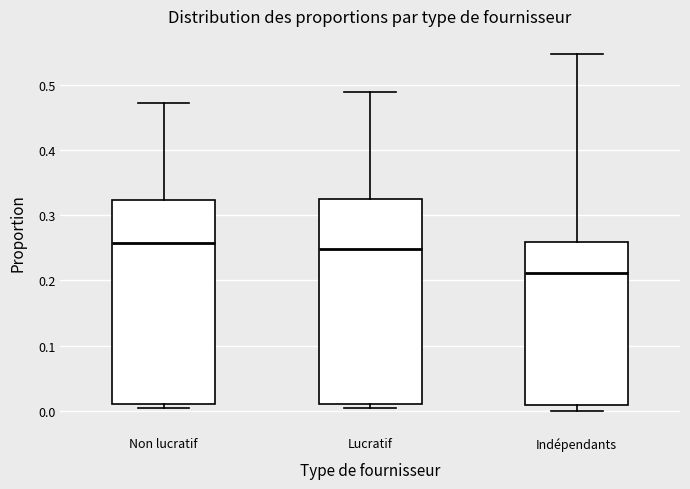

Which box's median line is the lowest?

Indépendants